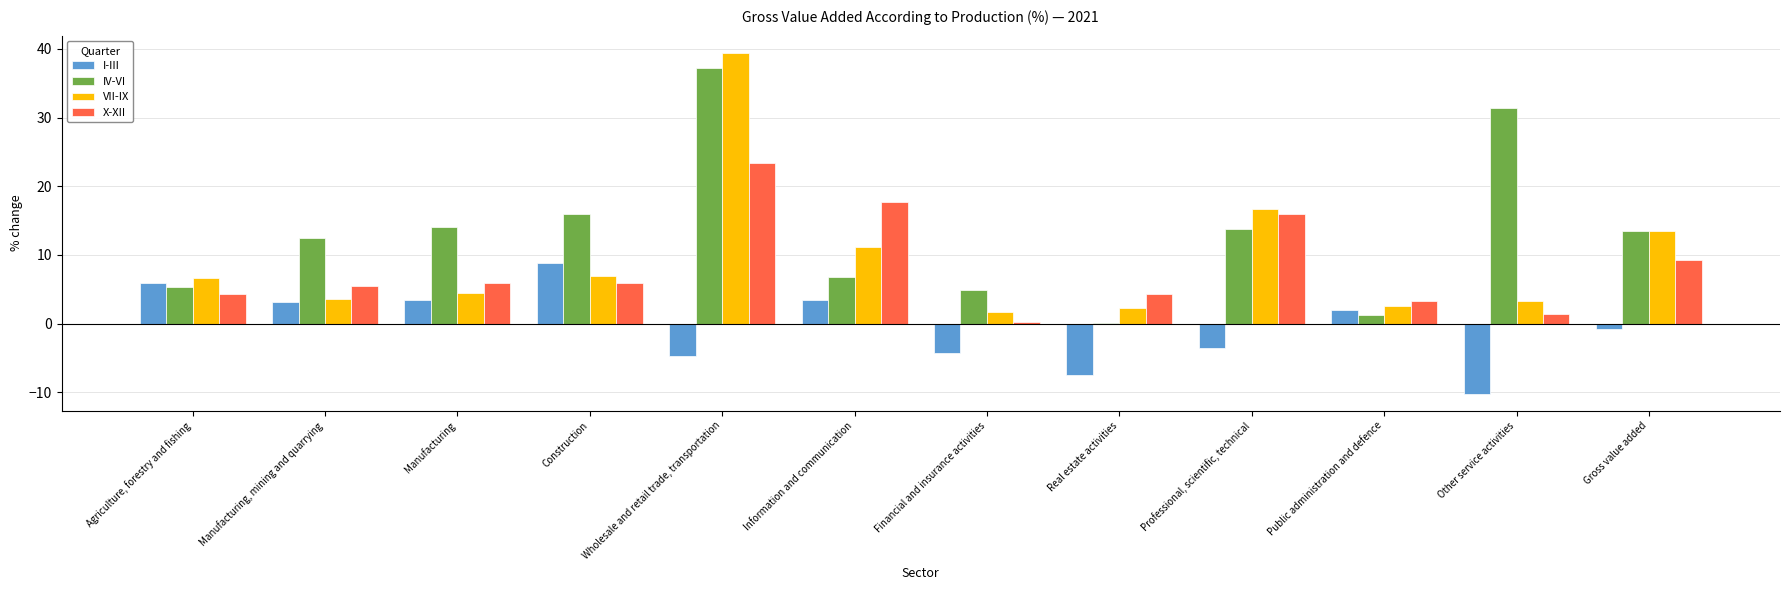

The value of X-XII at Manufacturing is 6.0. True or false?

True